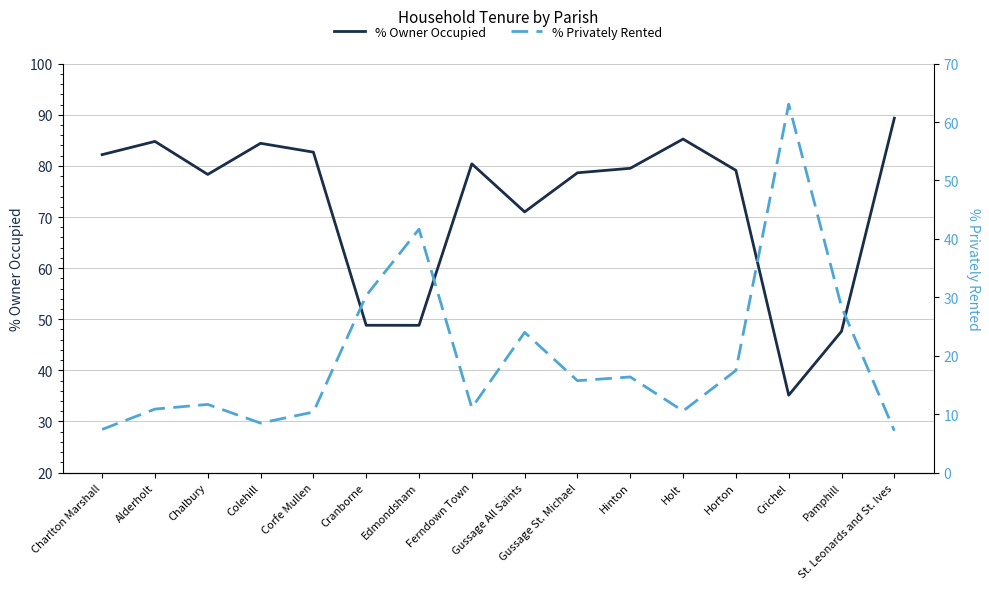

What position from the left is Hinton?

11